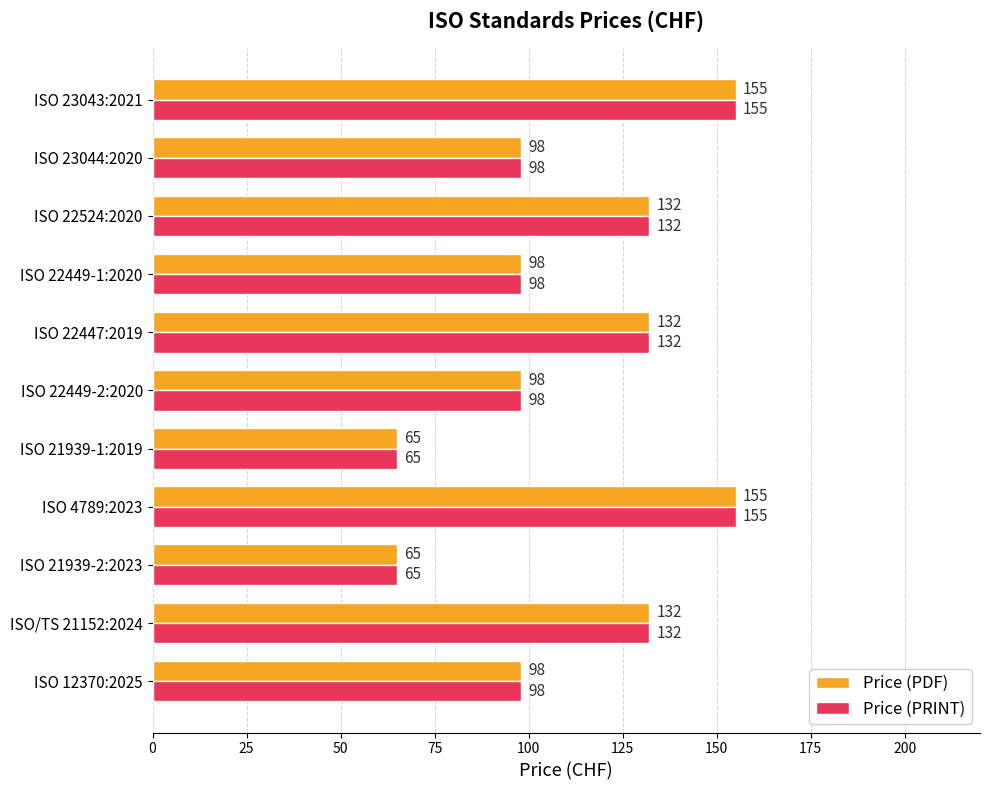

What is the lowest value of the Price (PRINT) series?

65